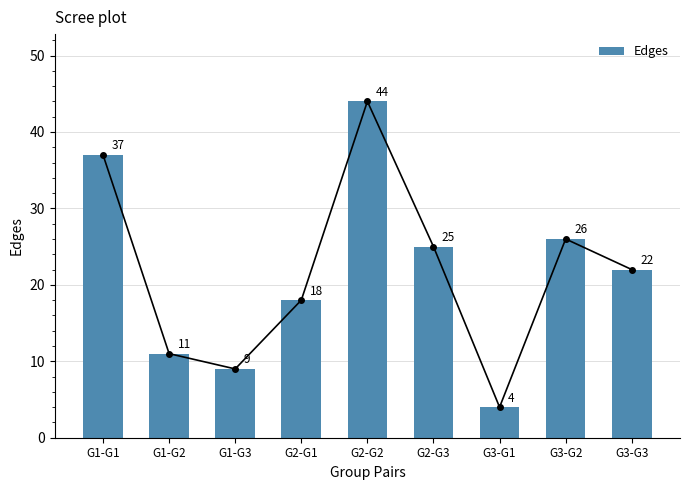

Where is the data nearest to the value 24?

G2-G3